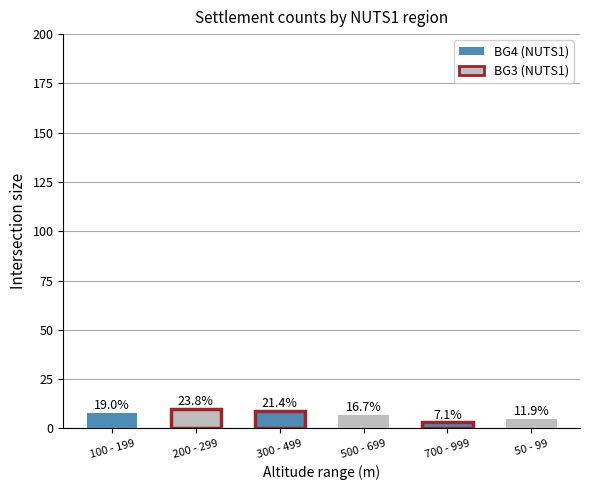

List the labels in order of value, largest first.

200 - 299, 300 - 499, 100 - 199, 500 - 699, 50 - 99, 700 - 999